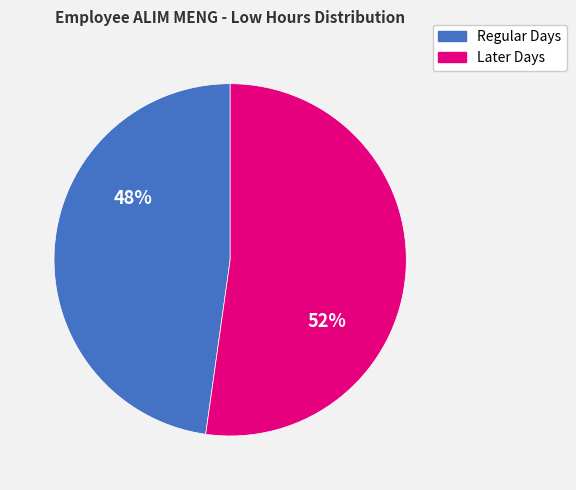

To the nearest percent, what is the average slice percentage?

50%